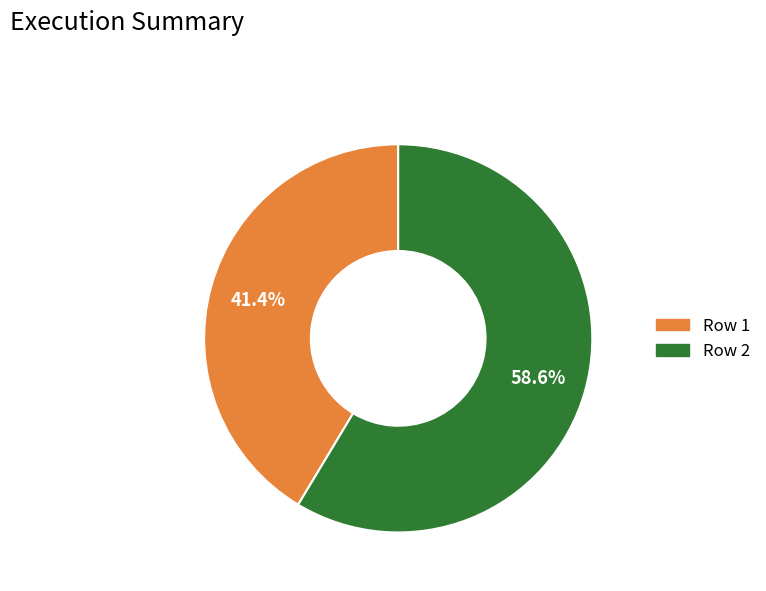

To the nearest percent, what is the difference between the largest and smallest slice percentages?

17%